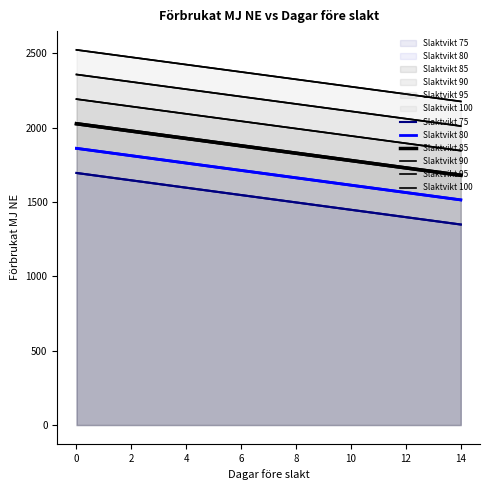

Reading left to right, transcribe all the data shown in this chart.

Slaktvikt 75: 1694.4	1669.7	1644.9	1620.2	1595.4	1570.7	1545.9	1521.2	1496.4	1471.7	1446.9	1422.2	1397.4	1372.7	1347.9
Slaktvikt 80: 1859.9	1835.2	1810.4	1785.7	1760.9	1736.2	1711.4	1686.7	1661.9	1637.2	1612.4	1587.7	1562.9	1538.2	1513.4
Slaktvikt 85: 2025.4	2000.7	1975.9	1951.2	1926.4	1901.7	1876.9	1852.2	1827.4	1802.7	1777.9	1753.2	1728.4	1703.7	1678.9
Slaktvikt 90: 2190.9	2166.1	2141.4	2116.6	2091.9	2067.1	2042.4	2017.6	1992.9	1968.2	1943.4	1918.7	1893.9	1869.2	1844.4
Slaktvikt 95: 2356.4	2331.6	2306.9	2282.1	2257.4	2232.6	2207.9	2183.1	2158.4	2133.6	2108.9	2084.1	2059.4	2034.6	2009.9
Slaktvikt 100: 2521.9	2497.1	2472.4	2447.6	2422.9	2398.1	2373.4	2348.6	2323.9	2299.1	2274.4	2249.6	2224.9	2200.1	2175.4